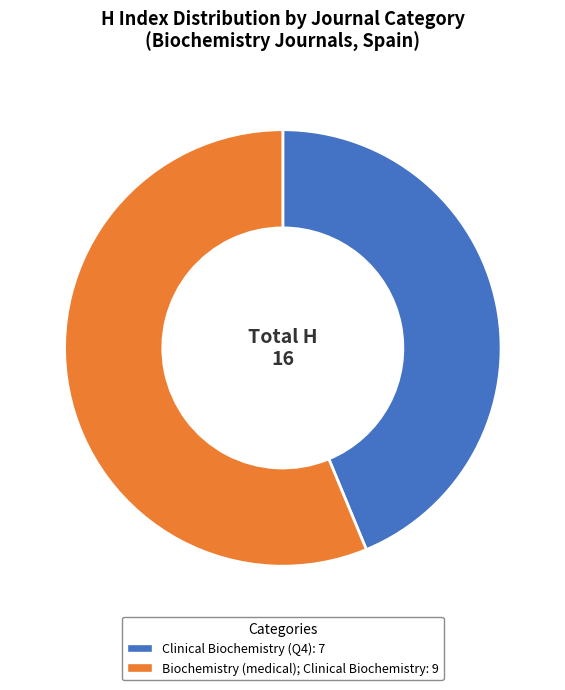

Which slice is the largest?

Biochemistry (medical); Clinical Biochemistry